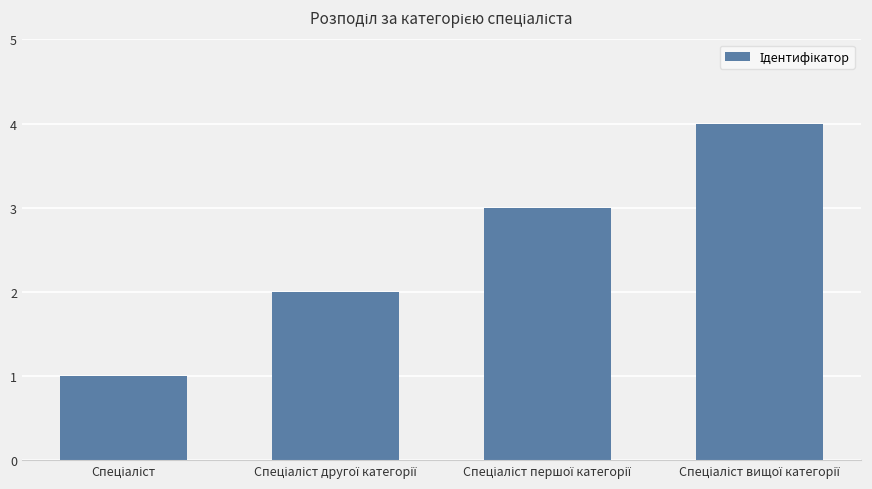

What is the difference between the maximum and minimum values?

3